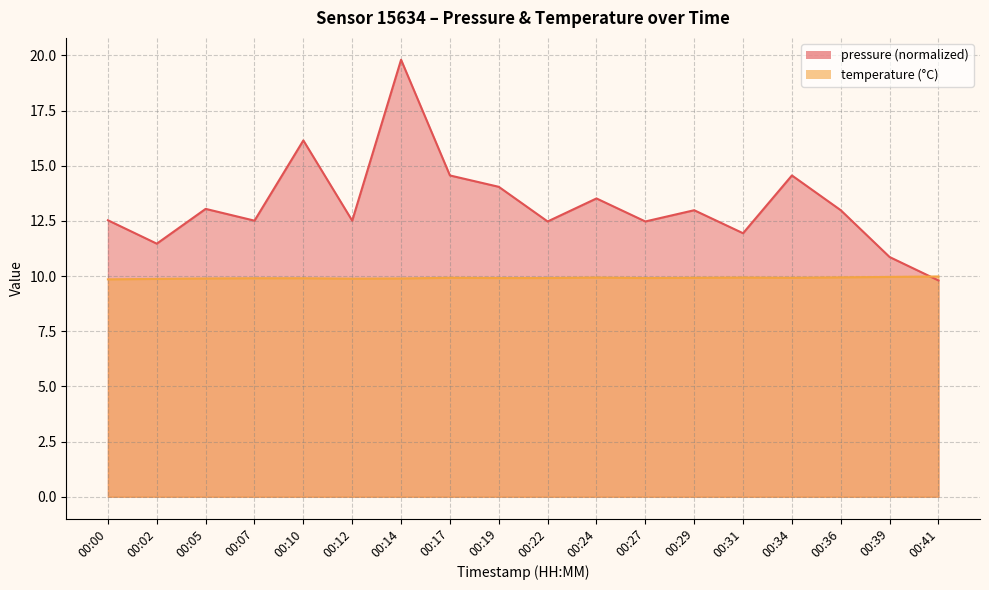

What is the maximum value for pressure?

19.8